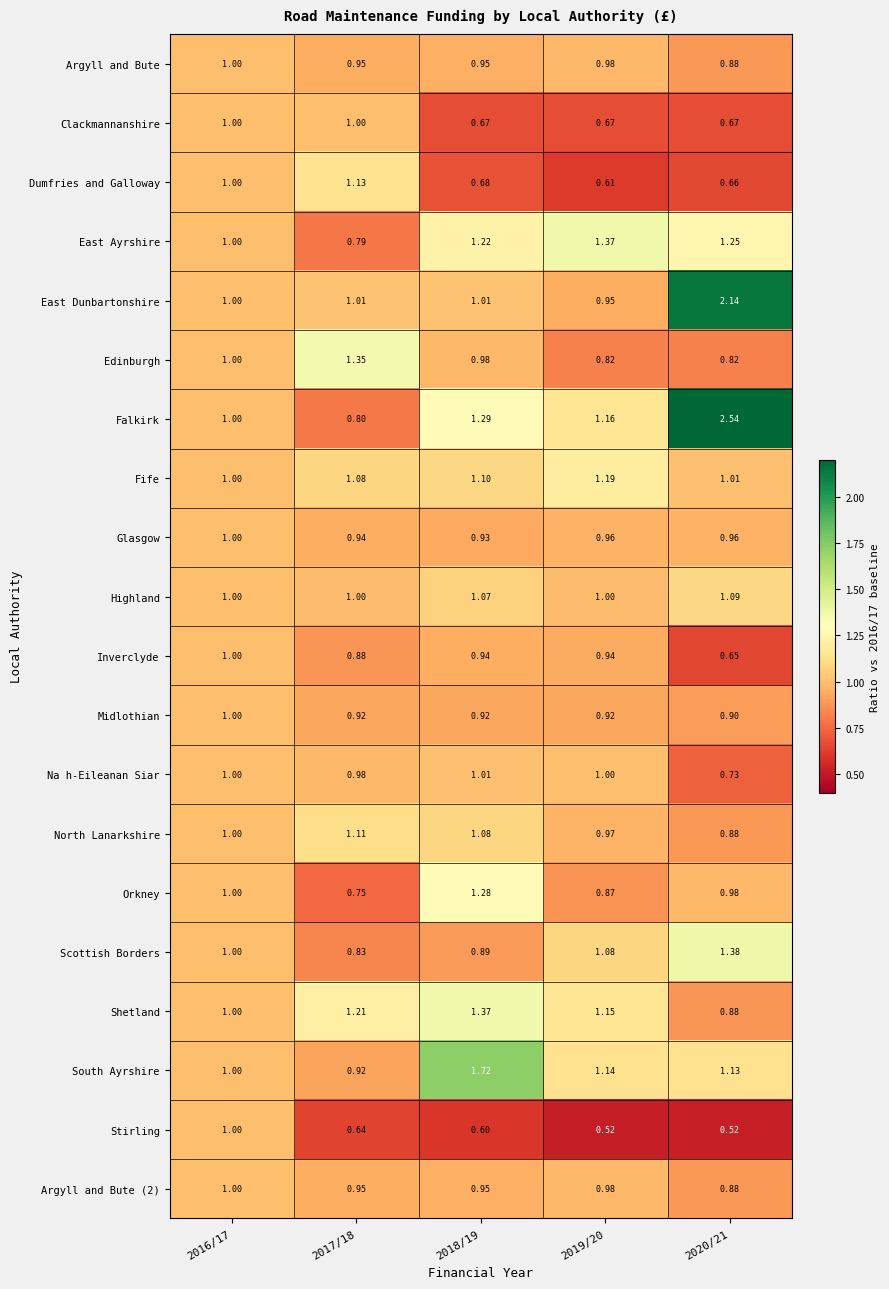

Between 2016/17 and 2018/19, which series saw the biggest shift?

South Ayrshire